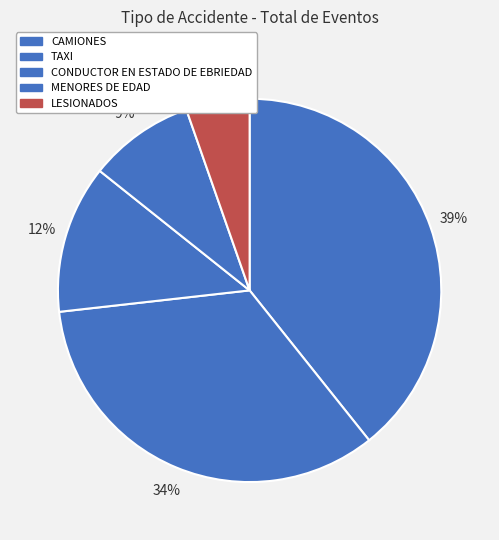

Does LESIONADOS represent more than half of the total?

No